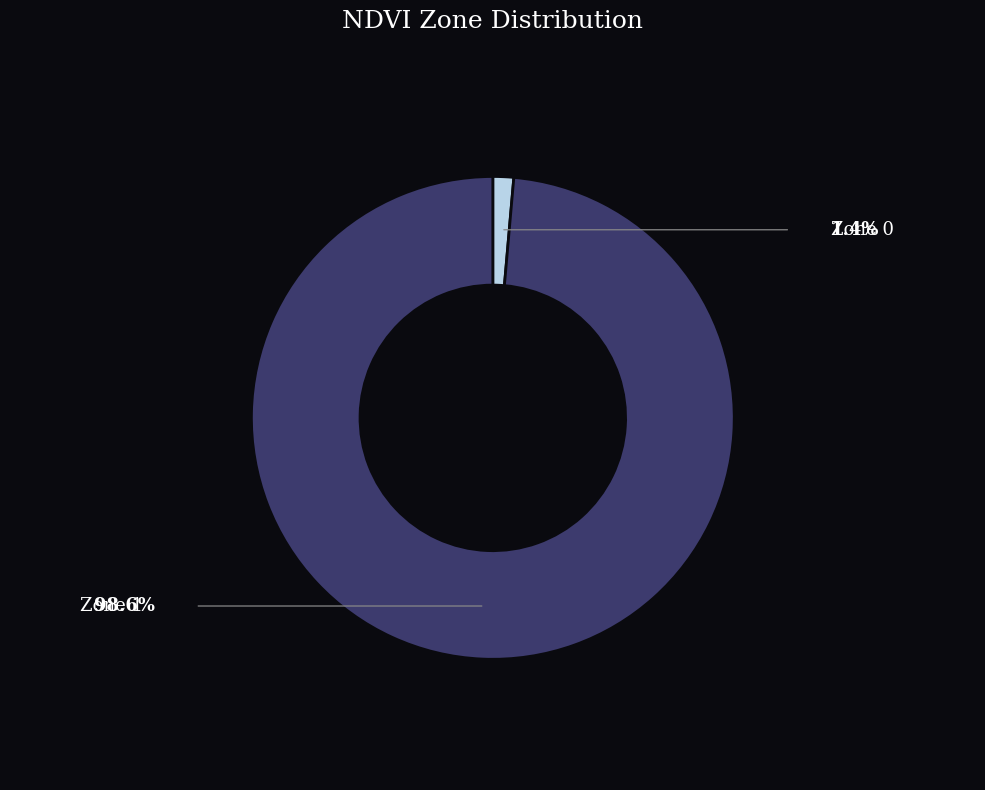

Is there a majority slice in this chart?

Yes